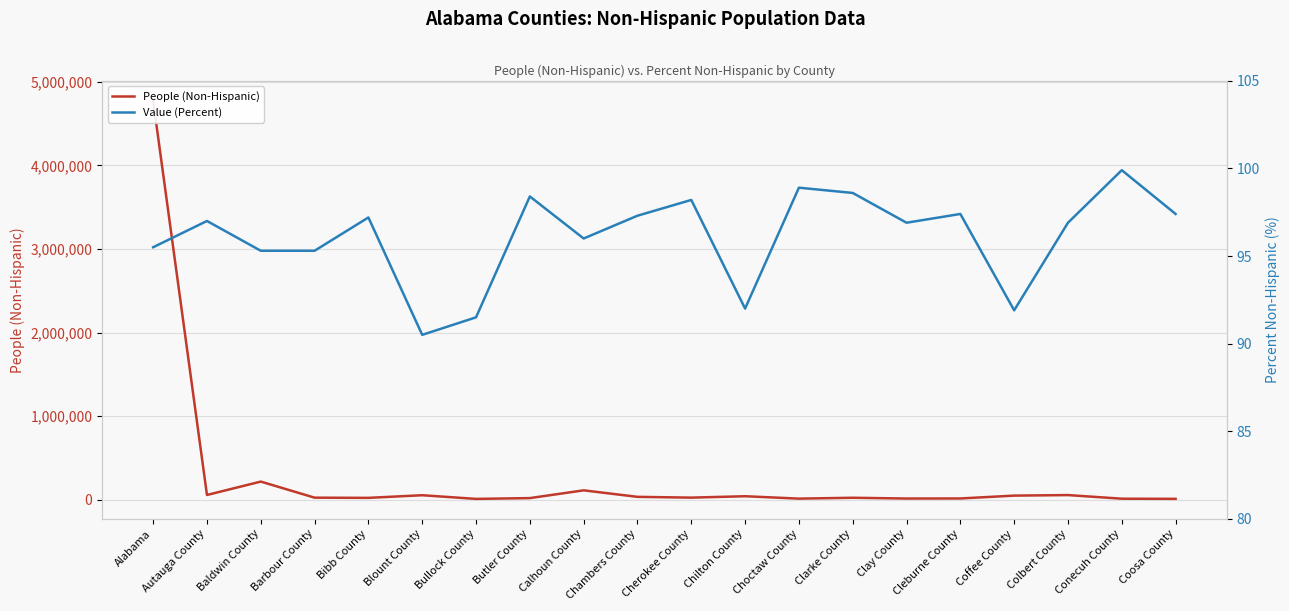

Reading left to right, transcribe all the data shown in this chart.

People (Non-Hispanic): Alabama=4773016.0	Autauga County=56464.0	Baldwin County=216497.0	Barbour County=24083.0	Bibb County=21778.0	Blount County=53272.0	Bullock County=9498.0	Butler County=18873.0	Calhoun County=111775.0	Chambers County=33888.0	Cherokee County=24533.0	Chilton County=41290.0	Choctaw County=12654.0	Clarke County=23020.0	Clay County=13741.0	Cleburne County=14648.0	Coffee County=48761.0	Colbert County=55039.0	Conecuh County=11762.0	Coosa County=10168.0
Value (Percent): Alabama=95.5	Autauga County=97.0	Baldwin County=95.3	Barbour County=95.3	Bibb County=97.2	Blount County=90.5	Bullock County=91.5	Butler County=98.4	Calhoun County=96.0	Chambers County=97.3	Cherokee County=98.2	Chilton County=92.0	Choctaw County=98.9	Clarke County=98.6	Clay County=96.9	Cleburne County=97.4	Coffee County=91.9	Colbert County=96.9	Conecuh County=99.9	Coosa County=97.4